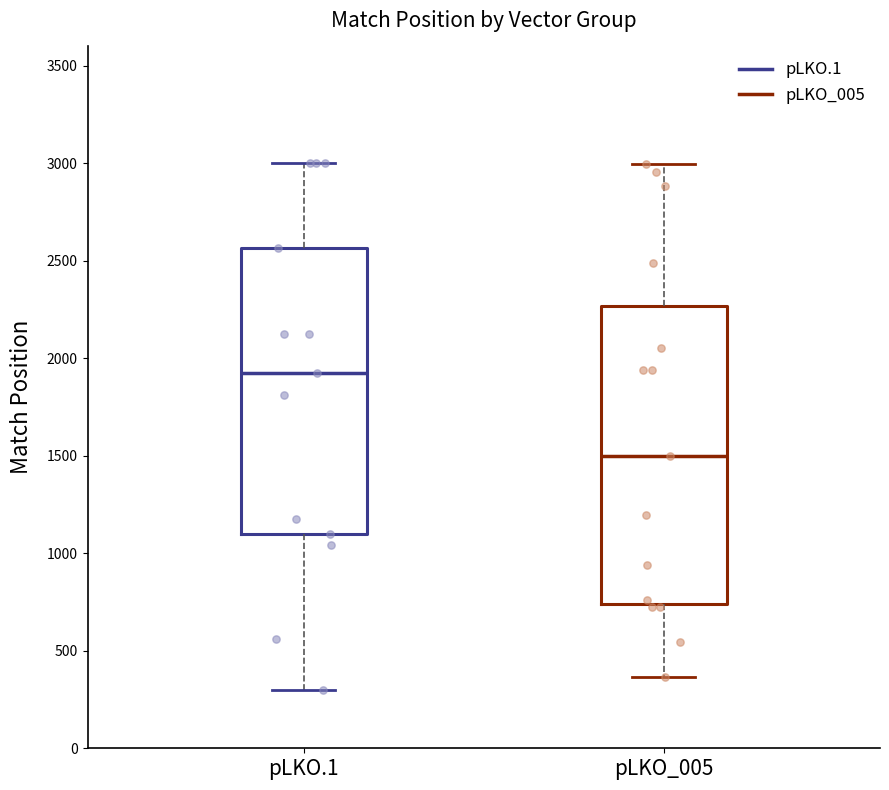

Reading left to right, transcribe this box plot: for each box, give where its median line is, the range the box spans, and where its two whiskers end, as read against the y-axis. The values are not printed on the chart, so give them approximately, as read against the axis.

pLKO.1: median 1950, box 1100 to 2550, whiskers 300 to 3000
pLKO_005: median 1500, box 750 to 2250, whiskers 350 to 3000